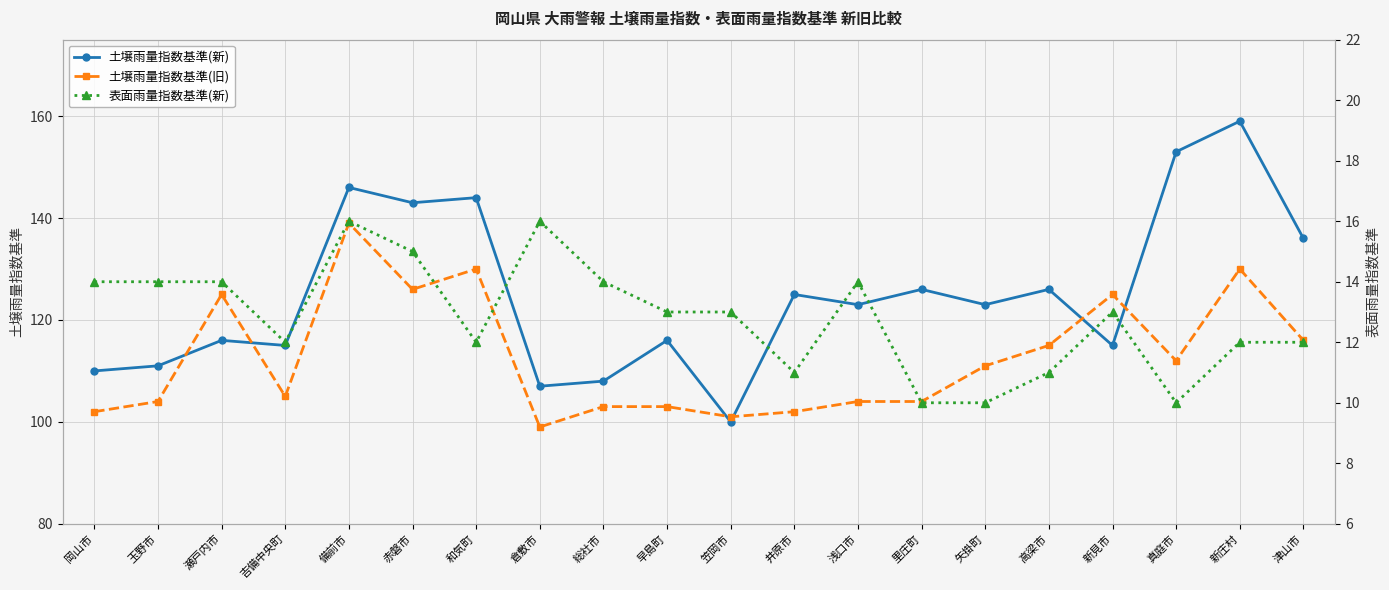

True or false: 土壌雨量指数基準(旧) has a value of 102 at 岡山市.

True